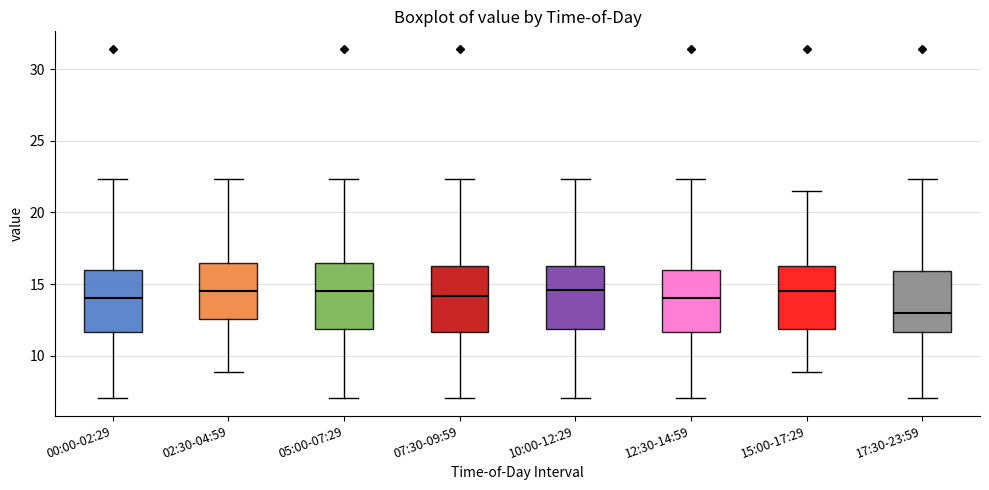

Where is the upper edge of the box for 10:00-12:29 on the y-axis? The values are not printed on the chart, so give them approximately, as read against the axis.

16.0